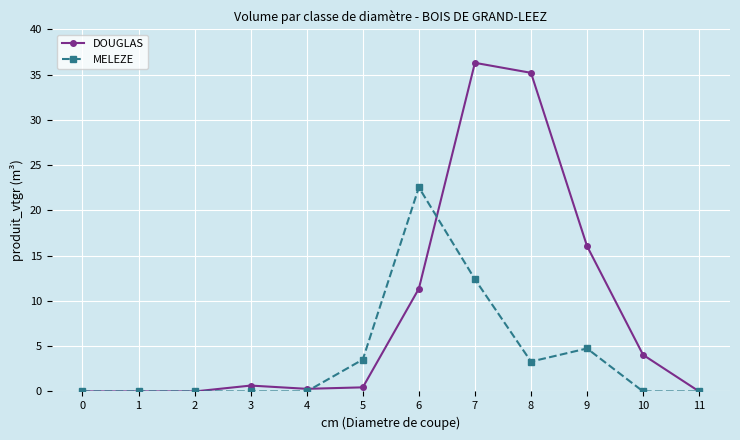

What are all the series names shown in the legend?

DOUGLAS, MELEZE